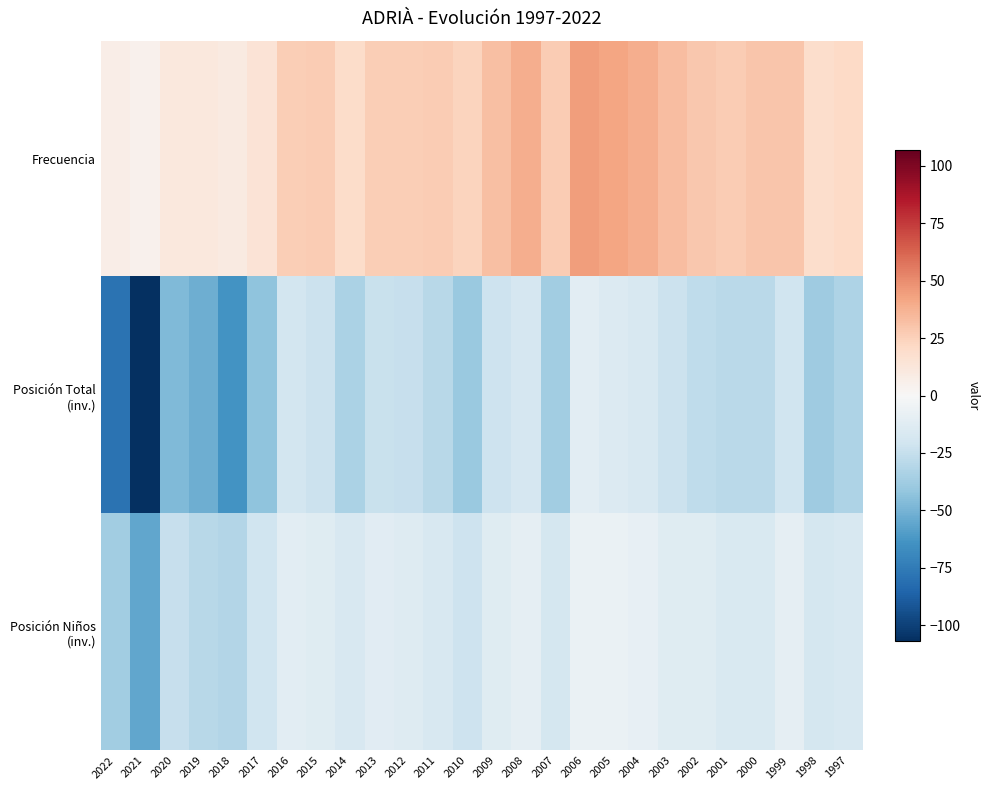

What is the spread (max minus min) of values at 1997?

54